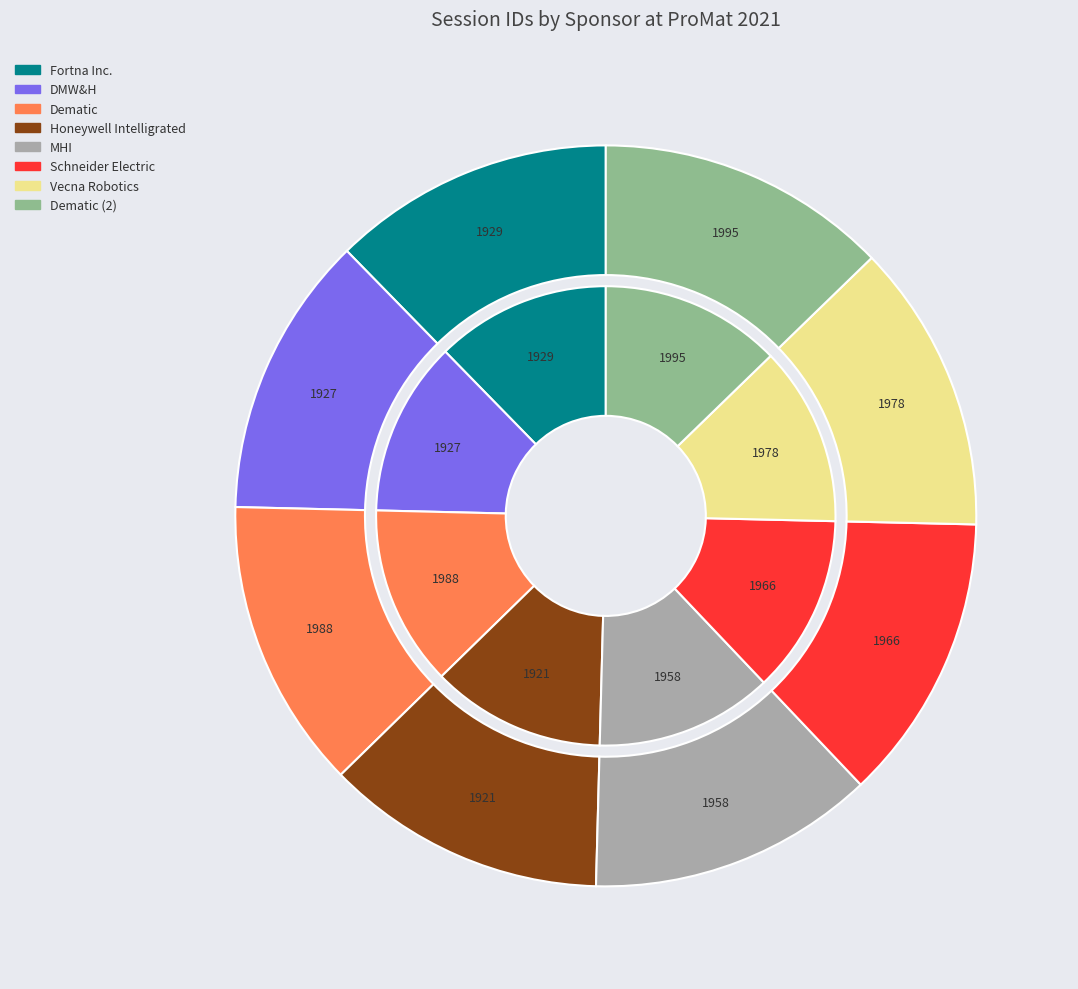

What is the total percentage of Fortna Inc. and Dematic?

25.0%